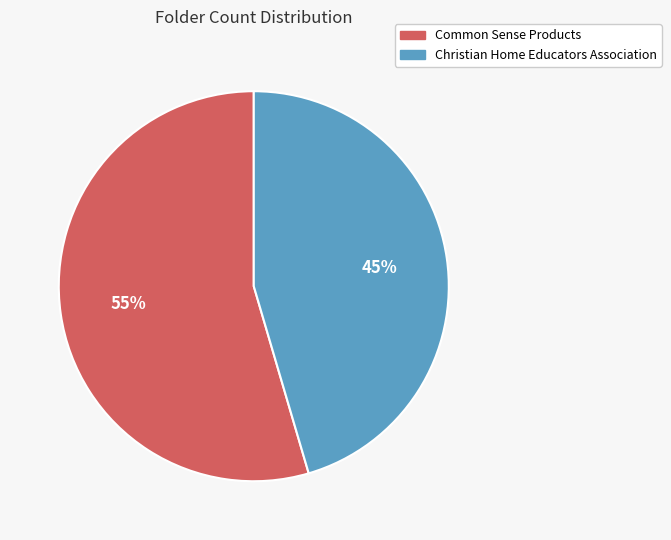

To the nearest percent, what is the combined percentage of Common Sense Products and Christian Home Educators Association?

100%